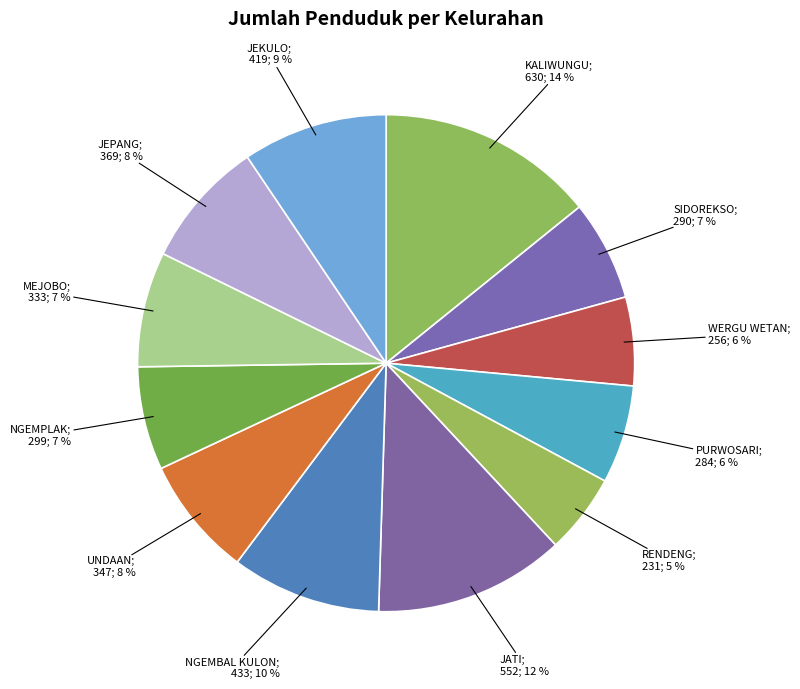

Which slice is the largest?

KALIWUNGU